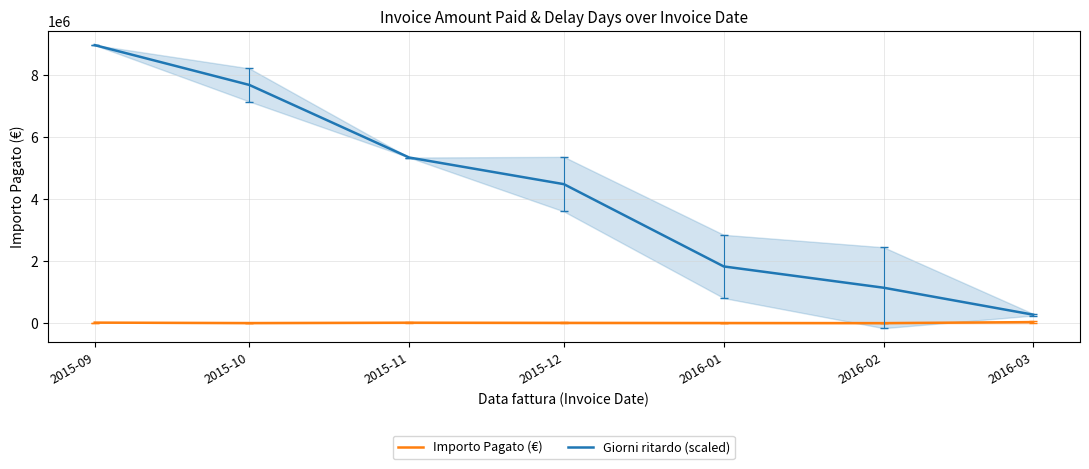

How many data points in Importo Pagato (€) are less than 10952?

3